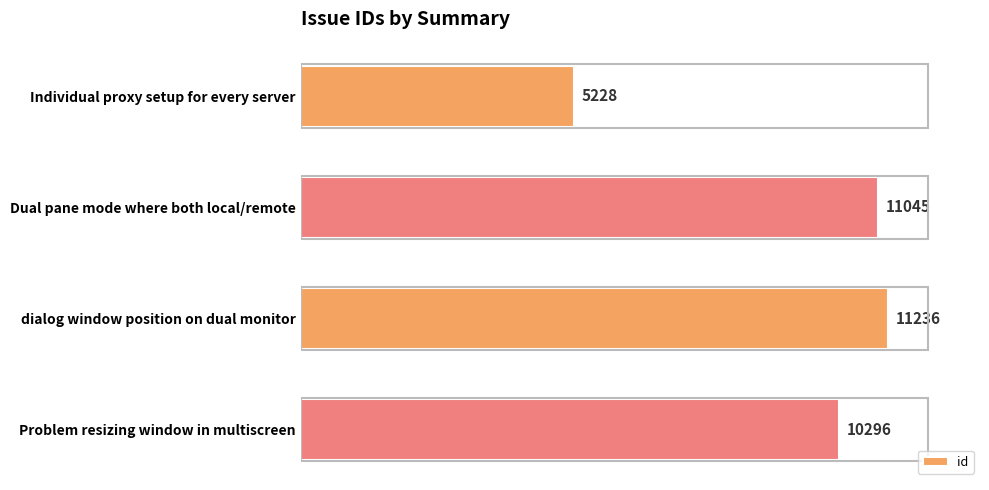

Reading bottom to top, what are all the values shown in this chart?

10296	11236	11045	5228